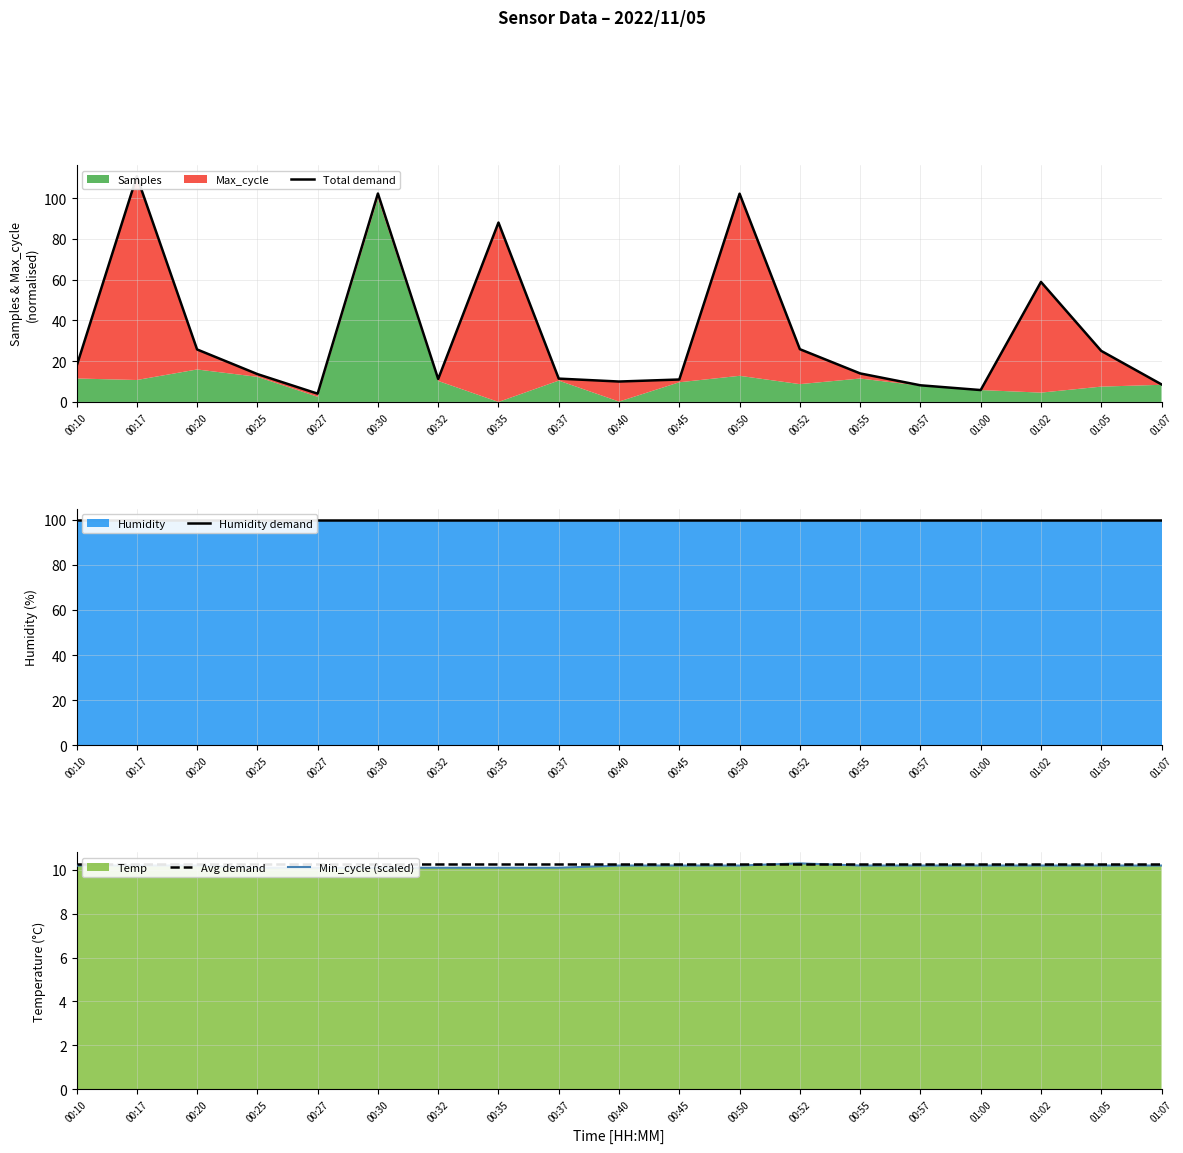

Between 00:35 and 00:52, which series saw the biggest shift?

Total demand